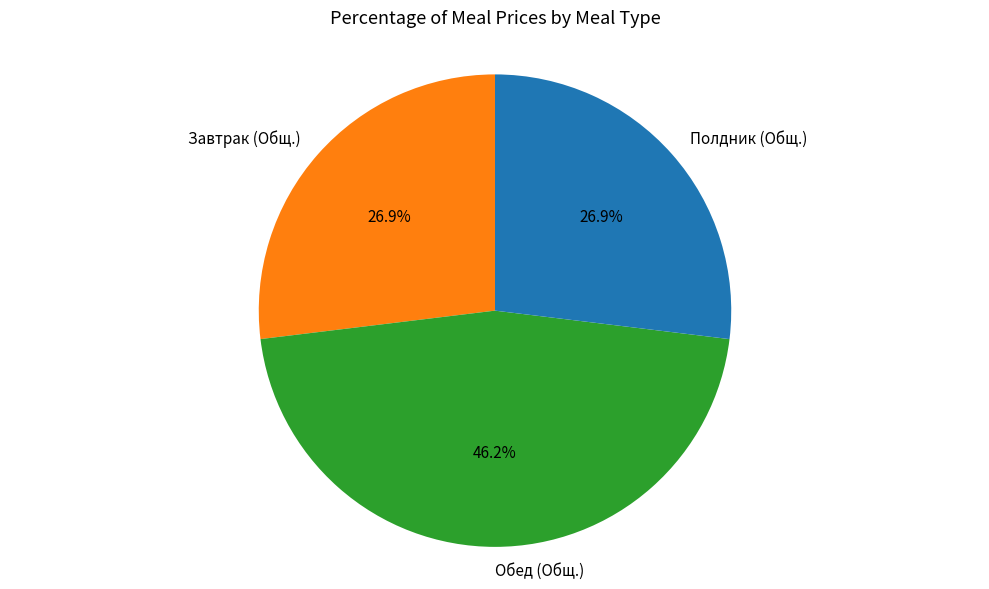

Is Обед (Общ.) the majority of the pie?

No